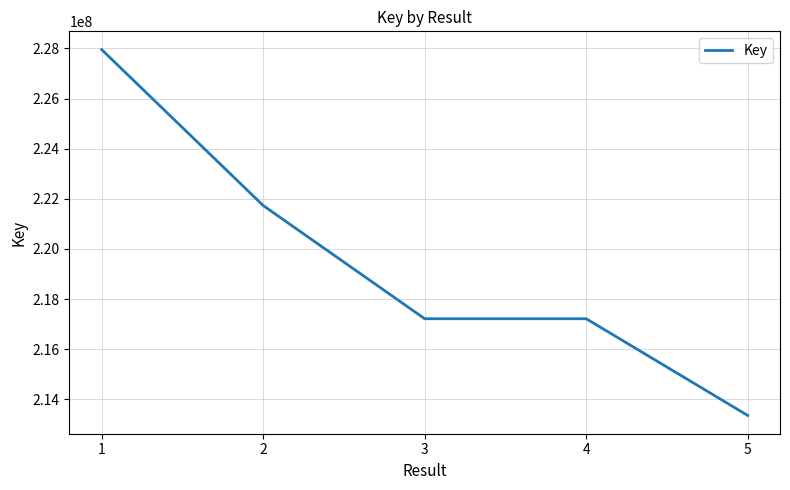

True or false: there are more than 1 points higher than both neighbors.

False